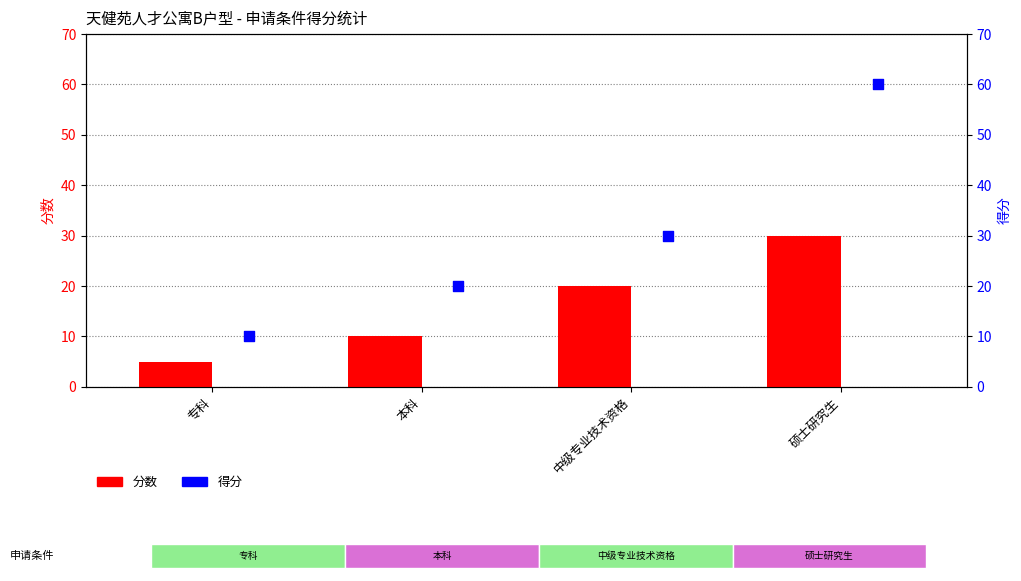

Which series has the largest total across all categories?

得分